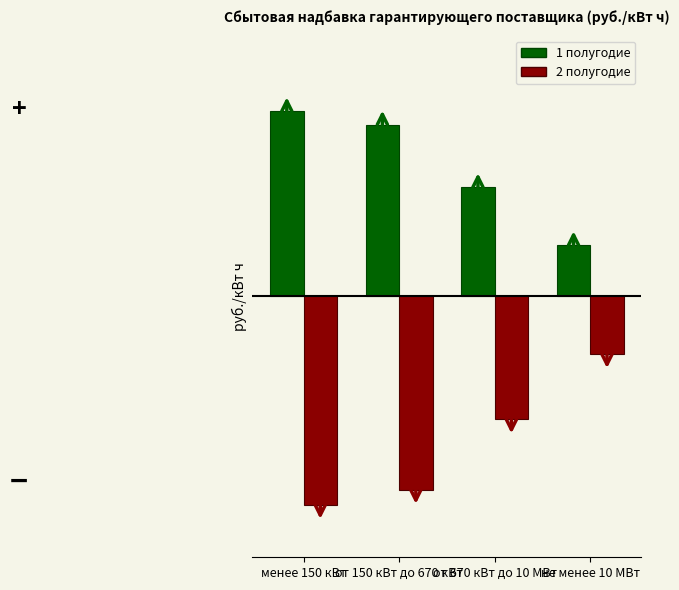

What is the difference between the maximum and minimum values in the 1 полугодие series?

0.4